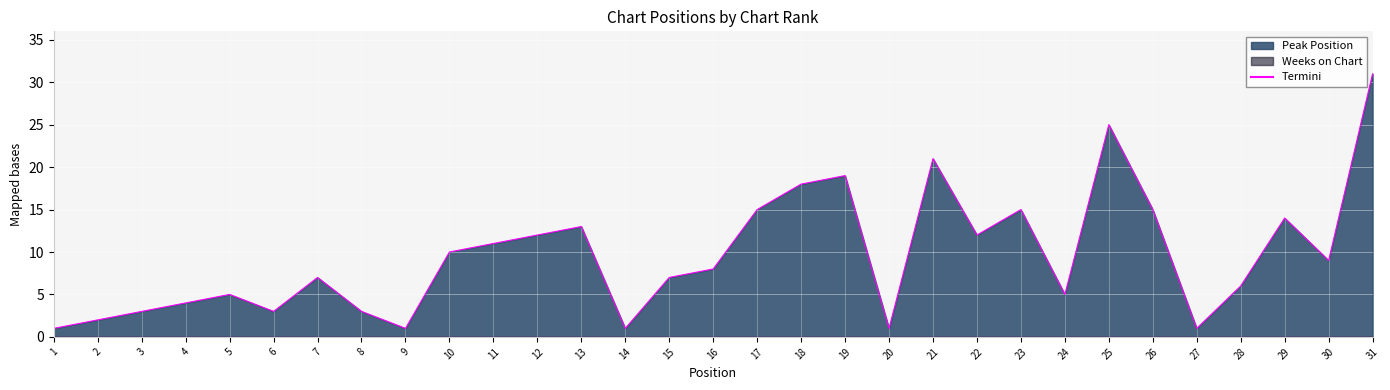

Reading right to left, list all the values displayed in this chart.

31	9	14	6	1	15	25	5	15	12	21	1	19	18	15	8	7	1	13	12	11	10	1	3	7	3	5	4	3	2	1